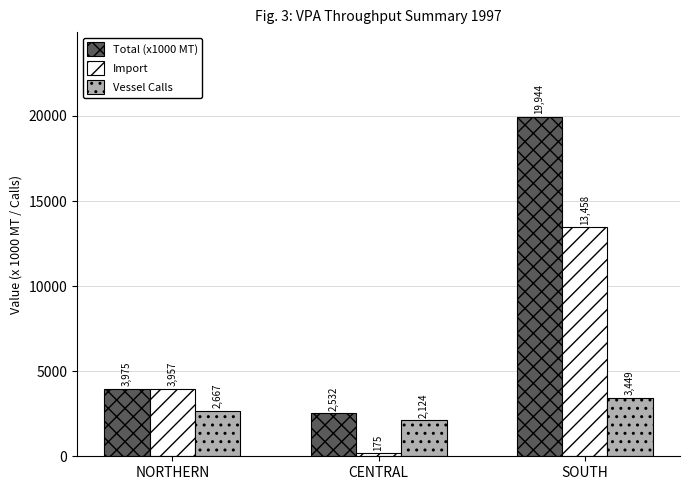

List the labels in order of Import value, smallest first.

CENTRAL, NORTHERN, SOUTH